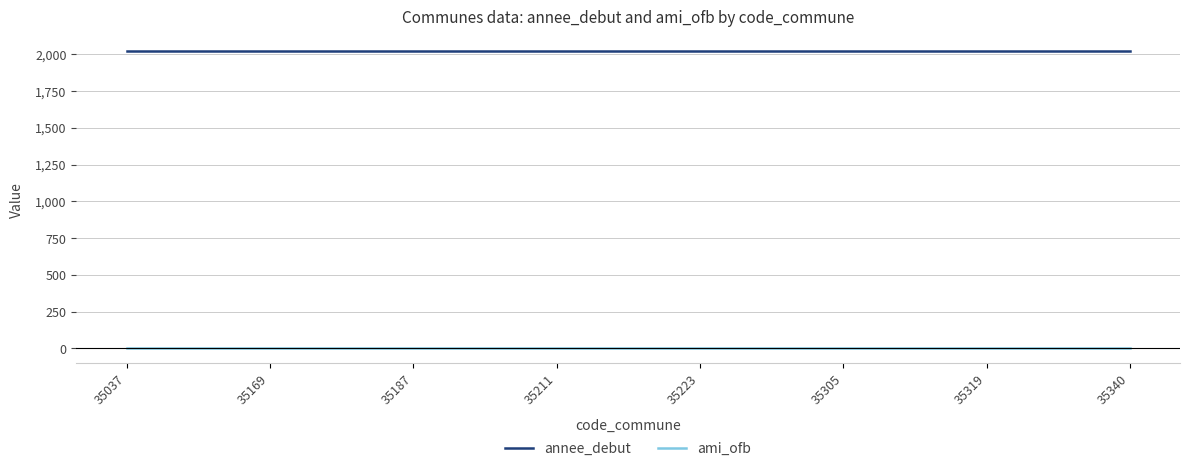

The annee_debut series shows 2019 at 35319. True or false?

True